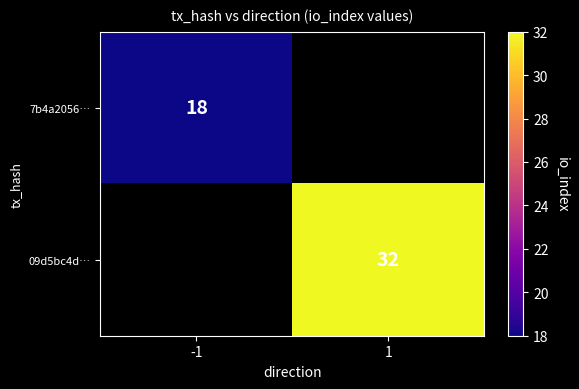

The value of 09d5bc4d… at 1 is 32. True or false?

True